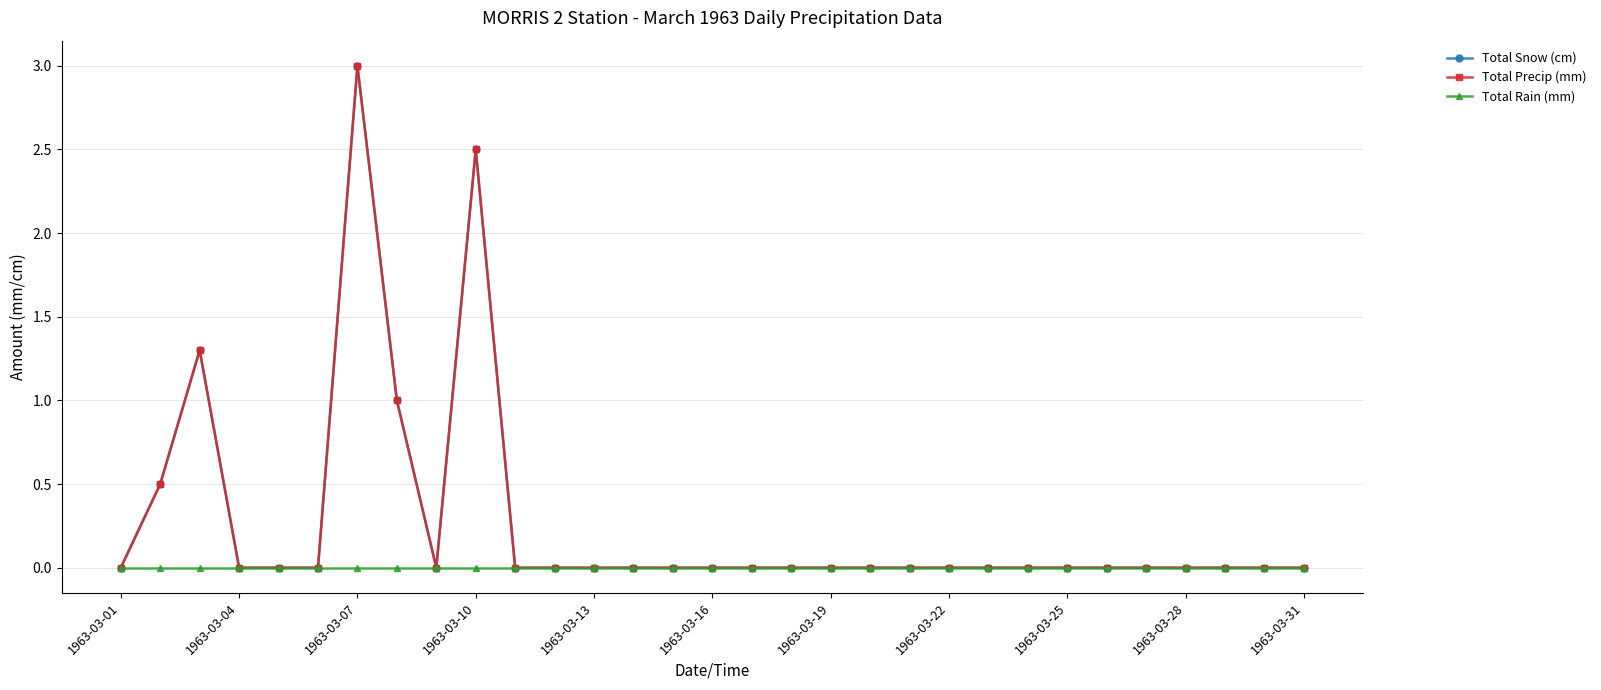

Where is Total Rain (mm) nearest to the value 0?

1963-03-01